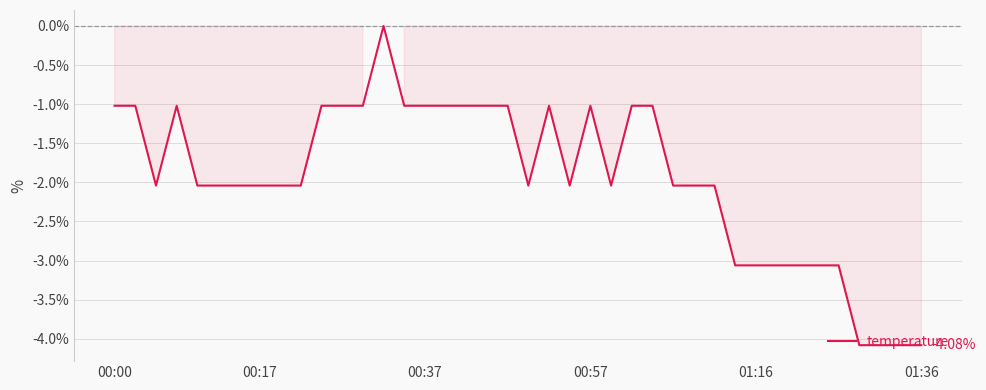

What is the difference between the maximum and minimum values?

4.1